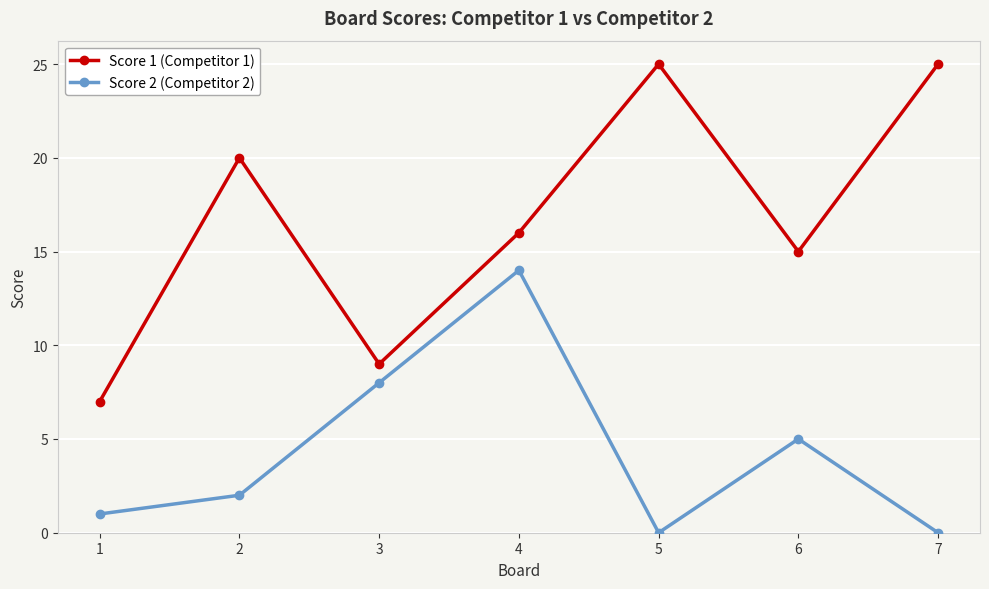

What are all the series names shown in the legend?

Score 1 (Competitor 1), Score 2 (Competitor 2)